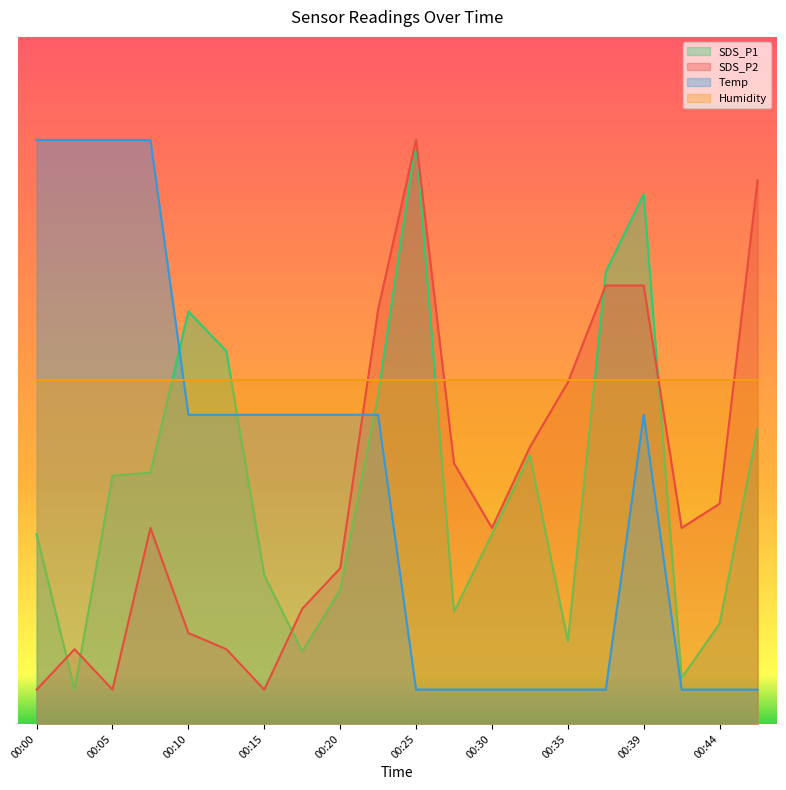

Which category has the lowest value in the SDS_P2 series?

00:00